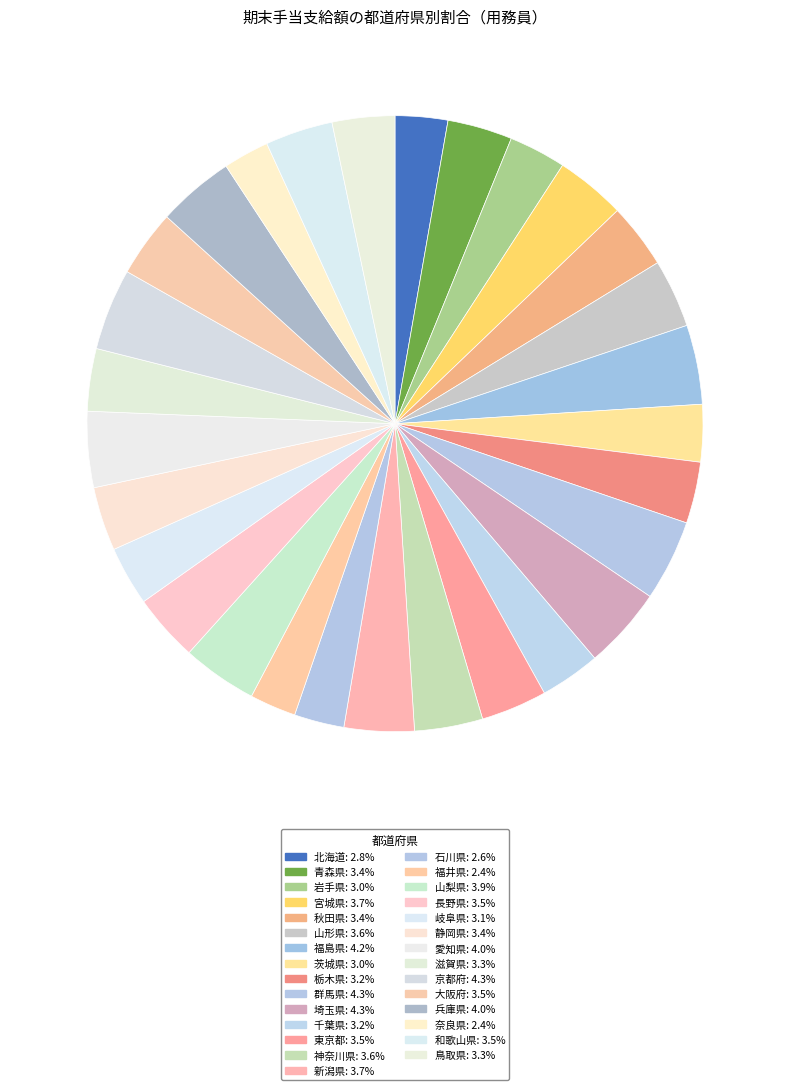

Does 神奈川県 represent more than half of the total?

No